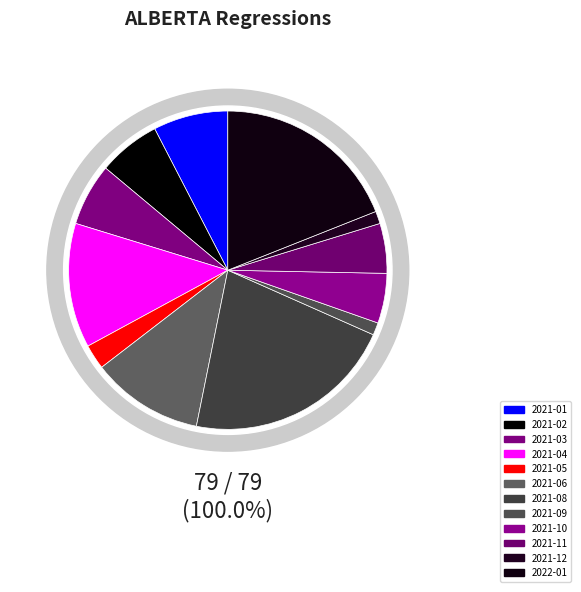

To the nearest percent, what portion does 2021-03 represent?

6%